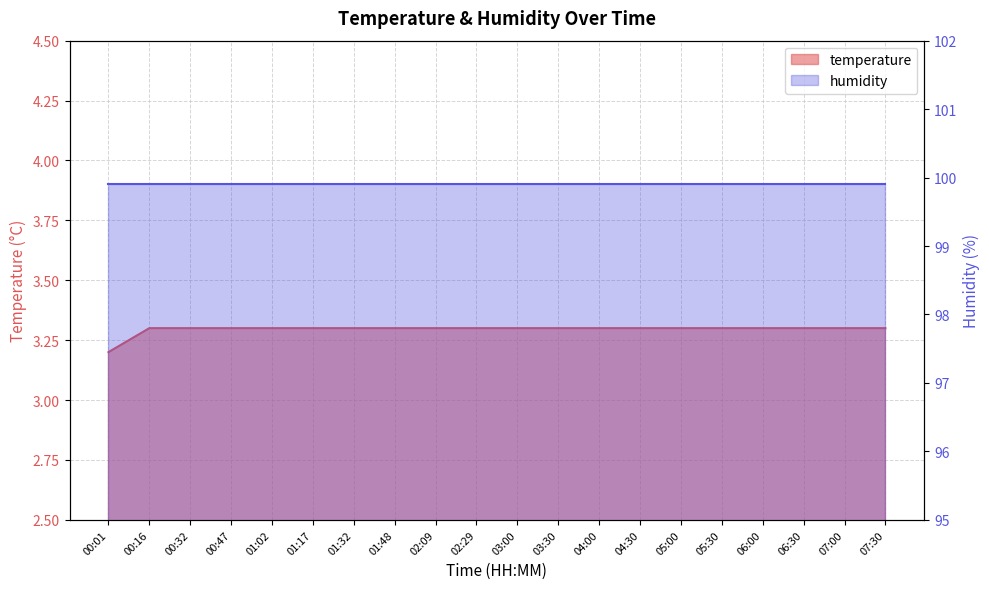

True or false: there are more than 1 points higher than both neighbors.

False